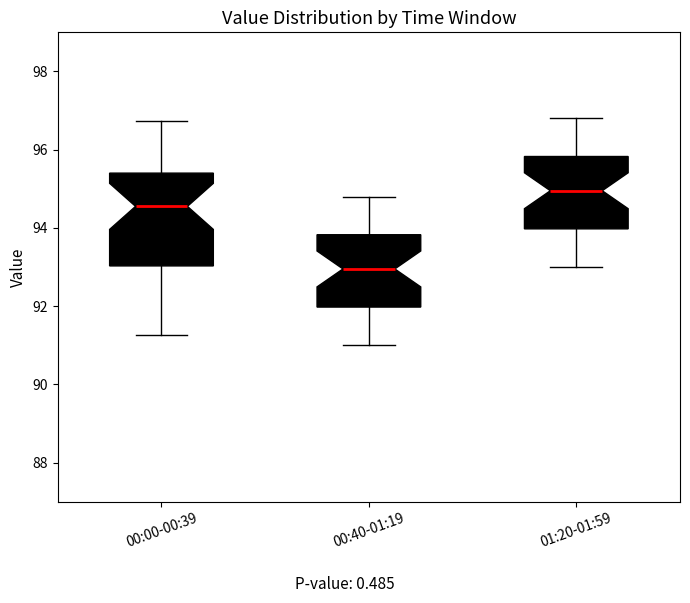

Reading left to right, transcribe this box plot: for each box, give where its median line is, the range the box spans, and where its two whiskers end, as read against the y-axis. The values are not printed on the chart, so give them approximately, as read against the axis.

00:00-00:39: median 94.6, box 93.0 to 95.4, whiskers 91.2 to 96.8
00:40-01:19: median 93.0, box 92.0 to 93.8, whiskers 91.0 to 94.8
01:20-01:59: median 95.0, box 94.0 to 95.8, whiskers 93.0 to 96.8